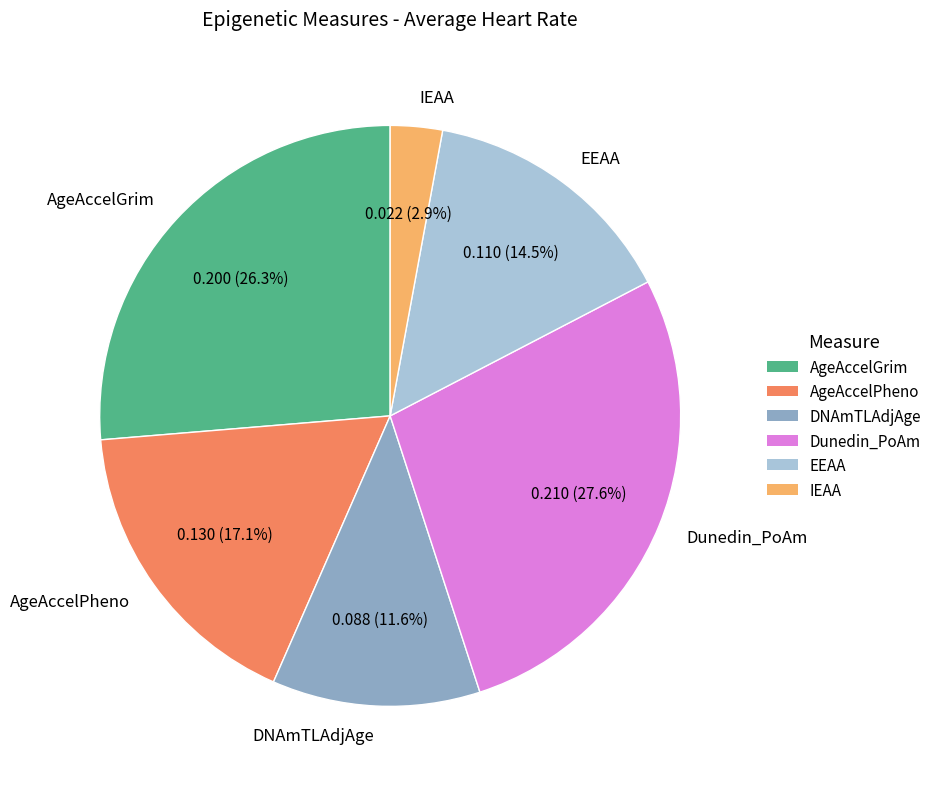

True or false: DNAmTLAdjAge accounts for 5% of the total.

False